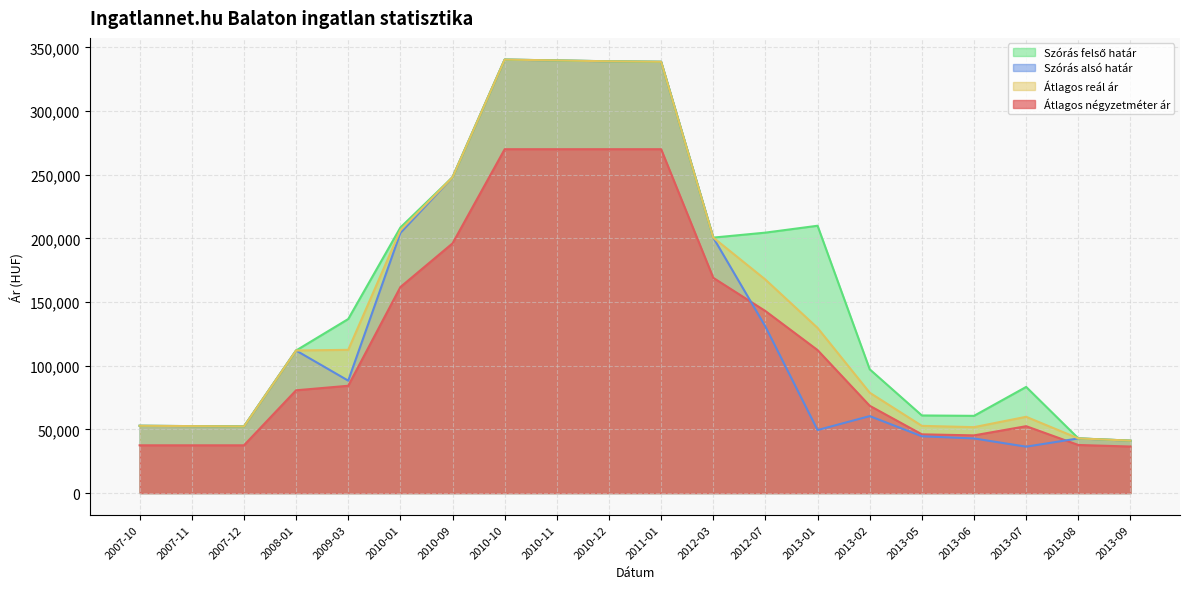

At how many categories does at least one series exceed 321157?

4